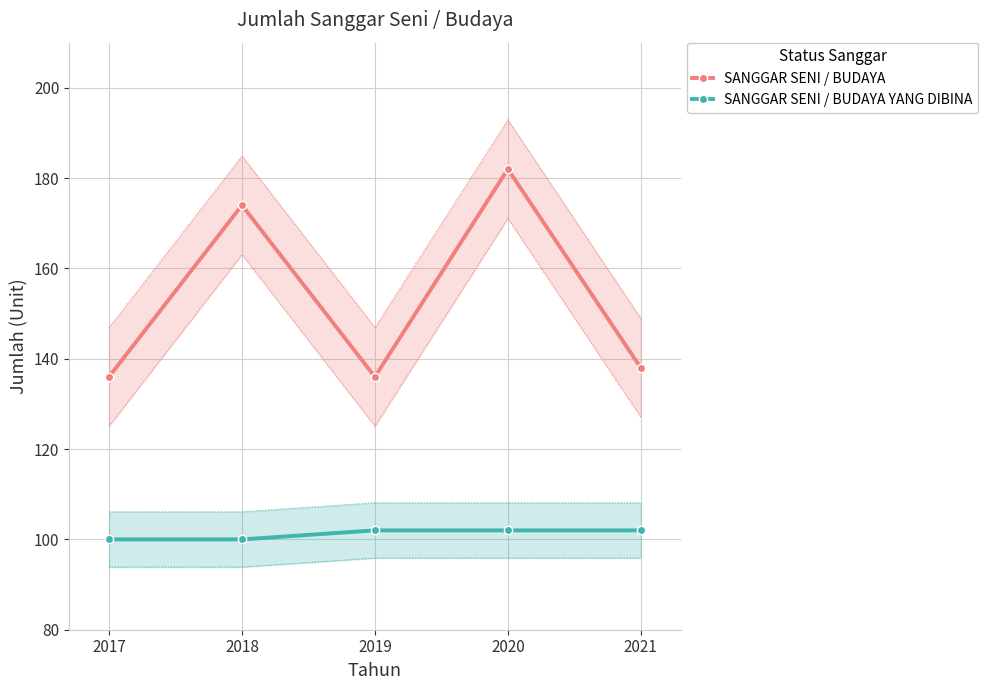

What are all the series names shown in the legend?

SANGGAR SENI / BUDAYA, SANGGAR SENI / BUDAYA YANG DIBINA